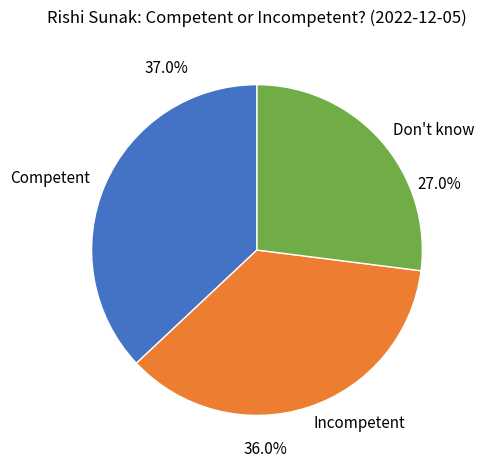

Is there a majority slice in this chart?

No